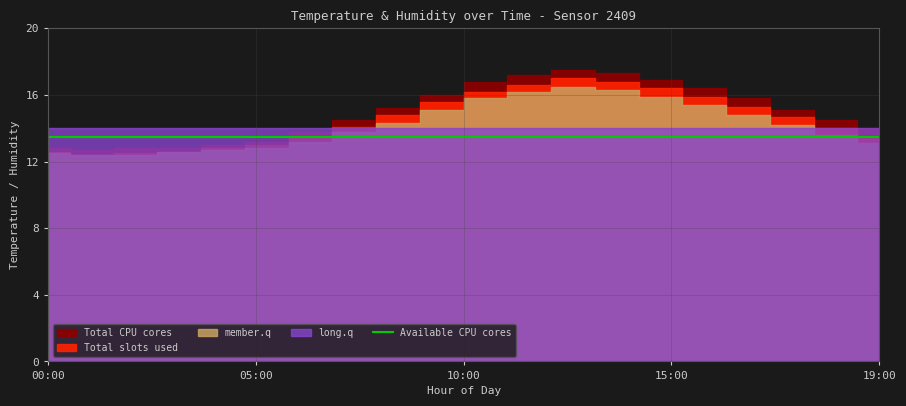

The humidity series shows 0.6 at 09:00. True or false?

False